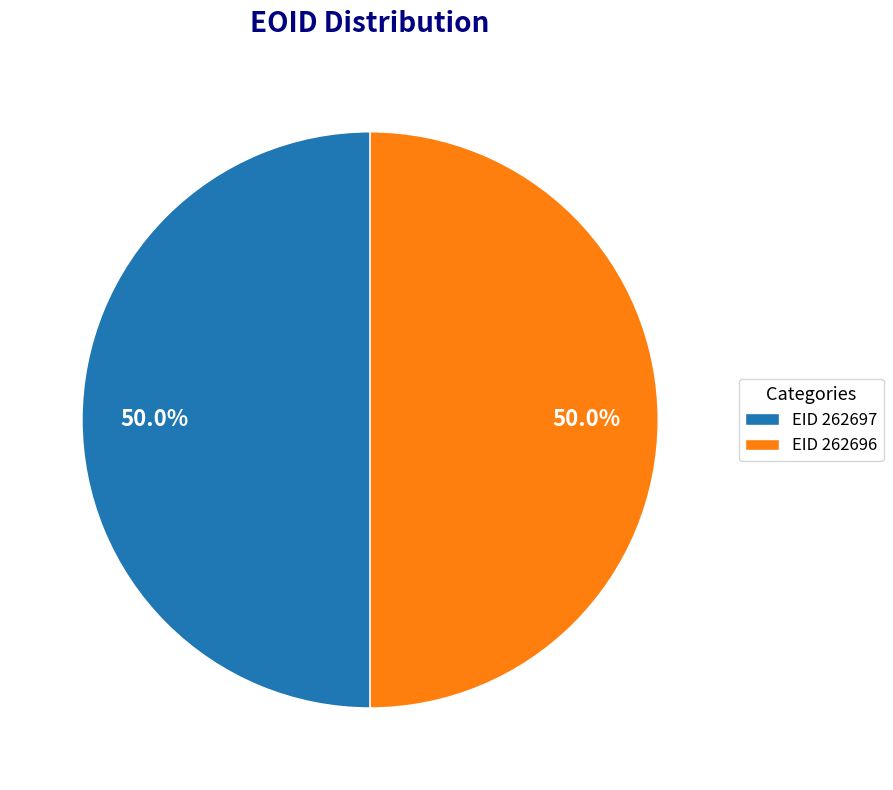

How many slices are in this pie chart?

2